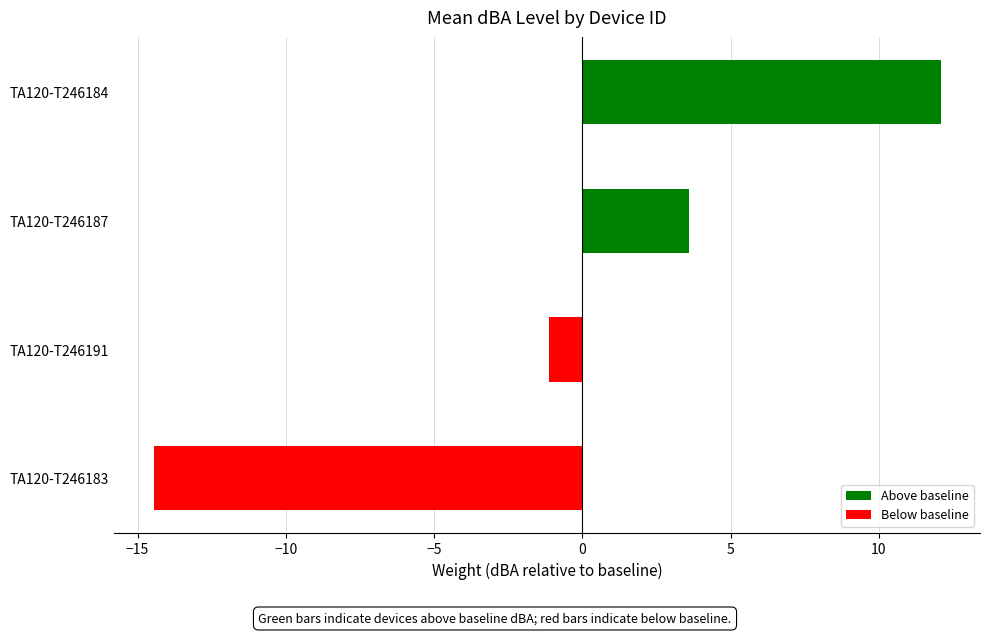

What is the difference between the values at TA120-T246187 and TA120-T246184?

8.5